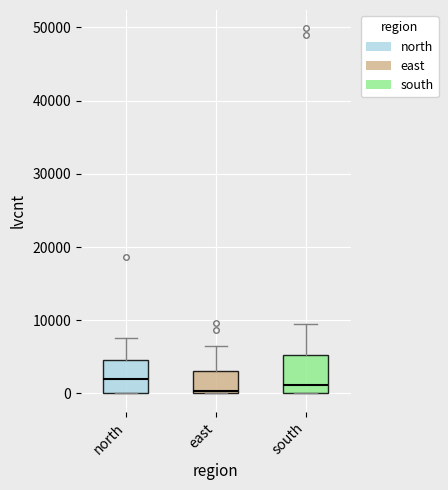

Where does the upper whisker of the box for north end on the y-axis? The values are not printed on the chart, so give them approximately, as read against the axis.

8000